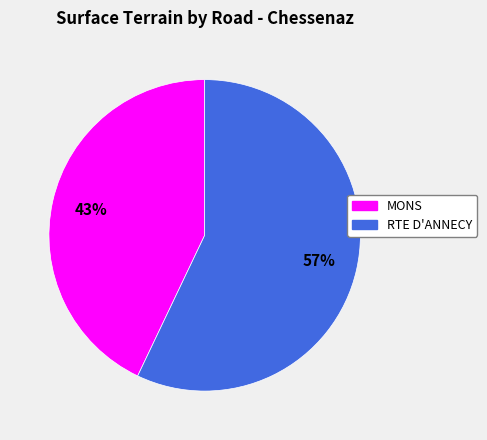

The RTE D'ANNECY slice represents 57% of the pie. True or false?

True